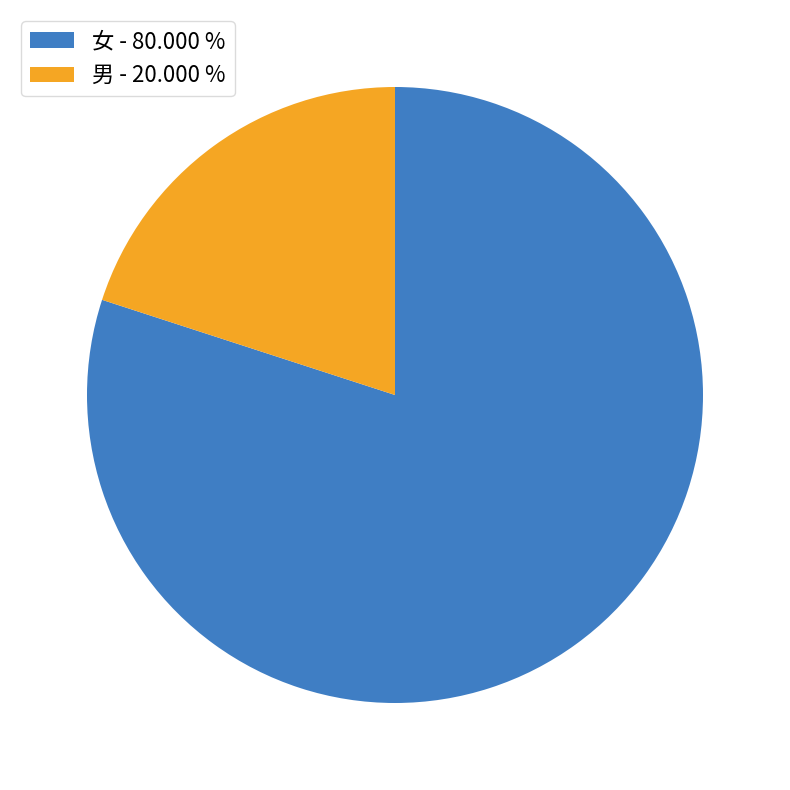

Do 女 - 80.000 % and 男 - 20.000 % together represent more than half of the pie?

Yes